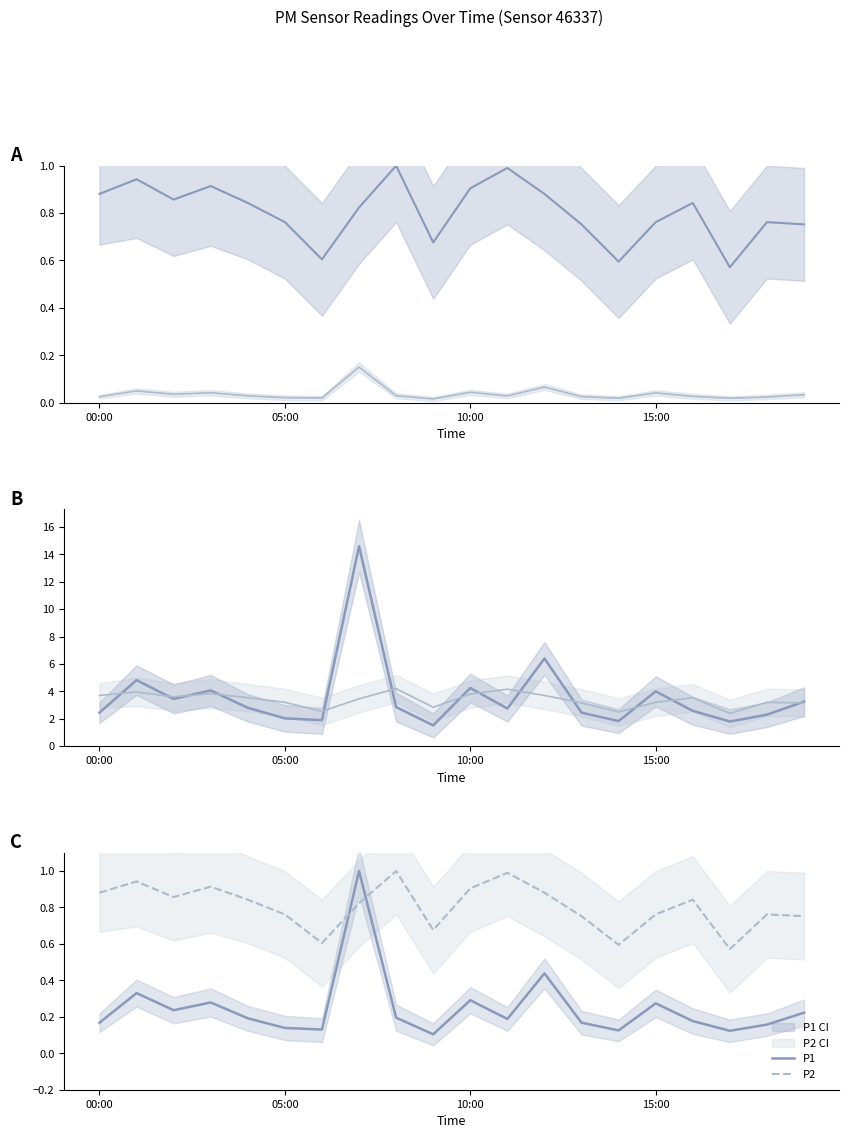

Which category has the highest value in the P1 (scaled) series?

7